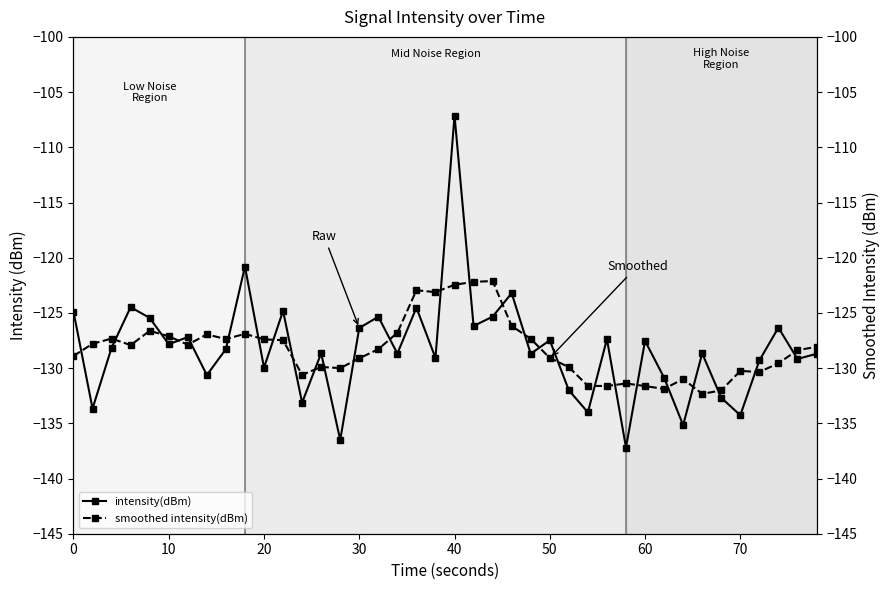

What is the minimum value for intensity(dBm)?

-137.2